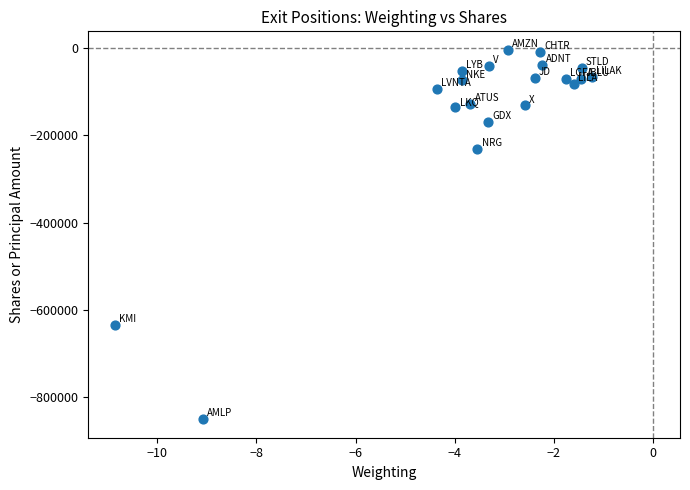

What Y value in the scatter plot is closest to -427300?

-230700